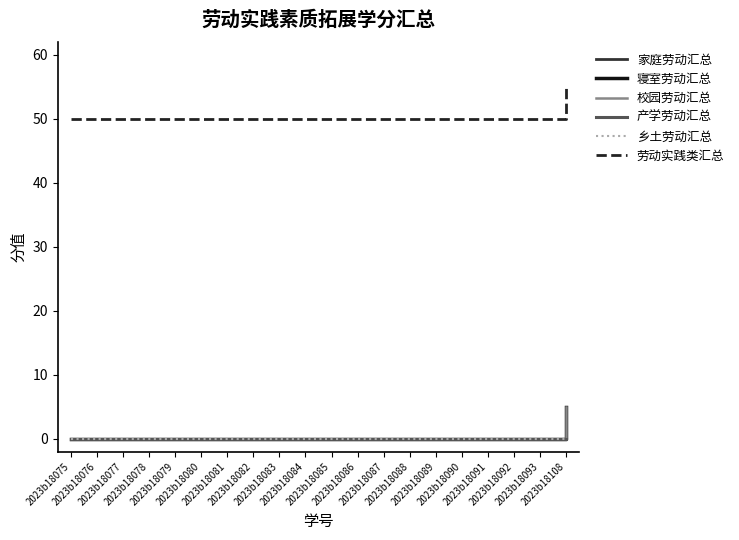

Reading left to right, what are all the values shown in this chart?

家庭劳动汇总: 2023b18075=0	2023b18076=0	2023b18077=0	2023b18078=0	2023b18079=0	2023b18080=0	2023b18081=0	2023b18082=0	2023b18083=0	2023b18084=0	2023b18085=0	2023b18086=0	2023b18087=0	2023b18088=0	2023b18089=0	2023b18090=0	2023b18091=0	2023b18092=0	2023b18093=0	2023b18108=0
寝室劳动汇总: 2023b18075=0	2023b18076=0	2023b18077=0	2023b18078=0	2023b18079=0	2023b18080=0	2023b18081=0	2023b18082=0	2023b18083=0	2023b18084=0	2023b18085=0	2023b18086=0	2023b18087=0	2023b18088=0	2023b18089=0	2023b18090=0	2023b18091=0	2023b18092=0	2023b18093=0	2023b18108=5
校园劳动汇总: 2023b18075=0	2023b18076=0	2023b18077=0	2023b18078=0	2023b18079=0	2023b18080=0	2023b18081=0	2023b18082=0	2023b18083=0	2023b18084=0	2023b18085=0	2023b18086=0	2023b18087=0	2023b18088=0	2023b18089=0	2023b18090=0	2023b18091=0	2023b18092=0	2023b18093=0	2023b18108=5
产学劳动汇总: 2023b18075=0	2023b18076=0	2023b18077=0	2023b18078=0	2023b18079=0	2023b18080=0	2023b18081=0	2023b18082=0	2023b18083=0	2023b18084=0	2023b18085=0	2023b18086=0	2023b18087=0	2023b18088=0	2023b18089=0	2023b18090=0	2023b18091=0	2023b18092=0	2023b18093=0	2023b18108=0
乡土劳动汇总: 2023b18075=0	2023b18076=0	2023b18077=0	2023b18078=0	2023b18079=0	2023b18080=0	2023b18081=0	2023b18082=0	2023b18083=0	2023b18084=0	2023b18085=0	2023b18086=0	2023b18087=0	2023b18088=0	2023b18089=0	2023b18090=0	2023b18091=0	2023b18092=0	2023b18093=0	2023b18108=0
劳动实践类汇总: 2023b18075=50	2023b18076=50	2023b18077=50	2023b18078=50	2023b18079=50	2023b18080=50	2023b18081=50	2023b18082=50	2023b18083=50	2023b18084=50	2023b18085=50	2023b18086=50	2023b18087=50	2023b18088=50	2023b18089=50	2023b18090=50	2023b18091=50	2023b18092=50	2023b18093=50	2023b18108=55